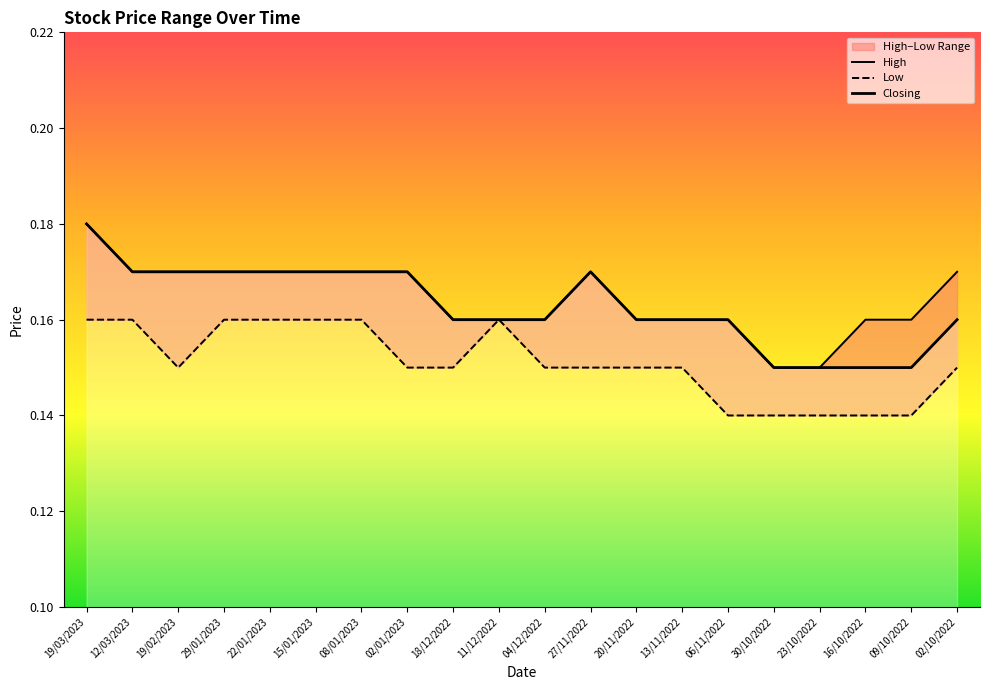

Where is the first local maximum for High?

27/11/2022